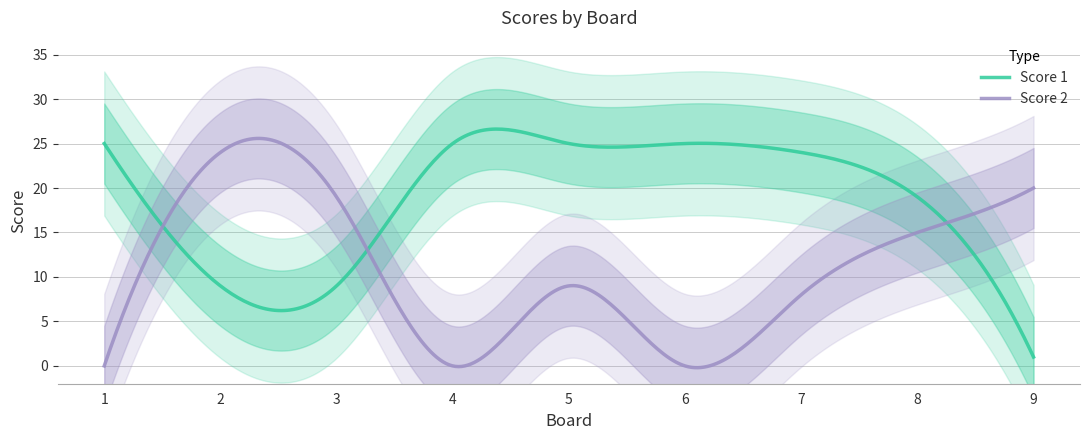

Which label corresponds to the largest value in the chart?

1